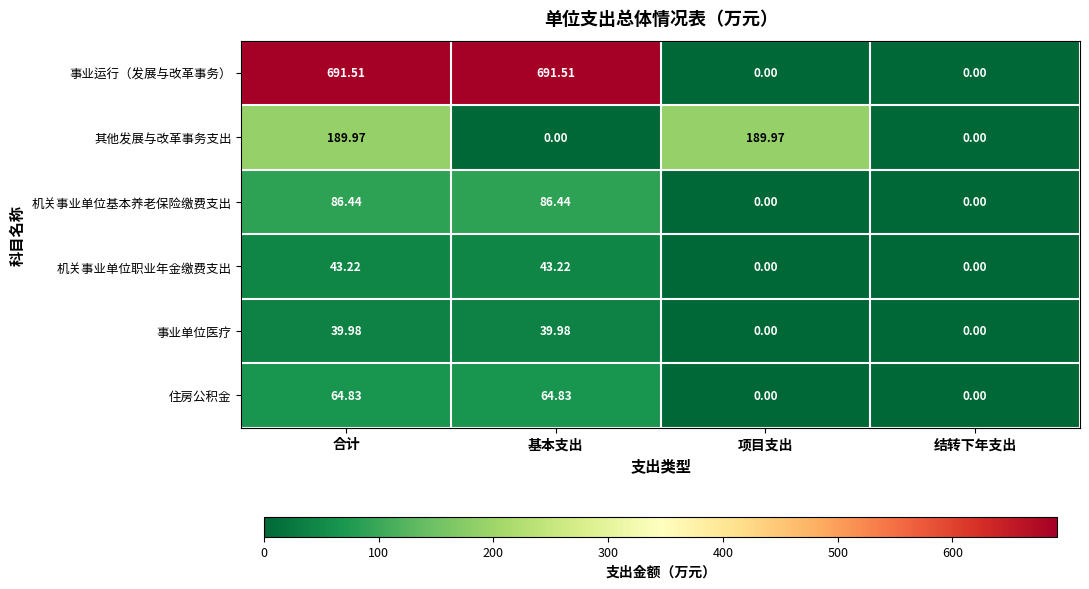

How many series are shown in this chart?

6